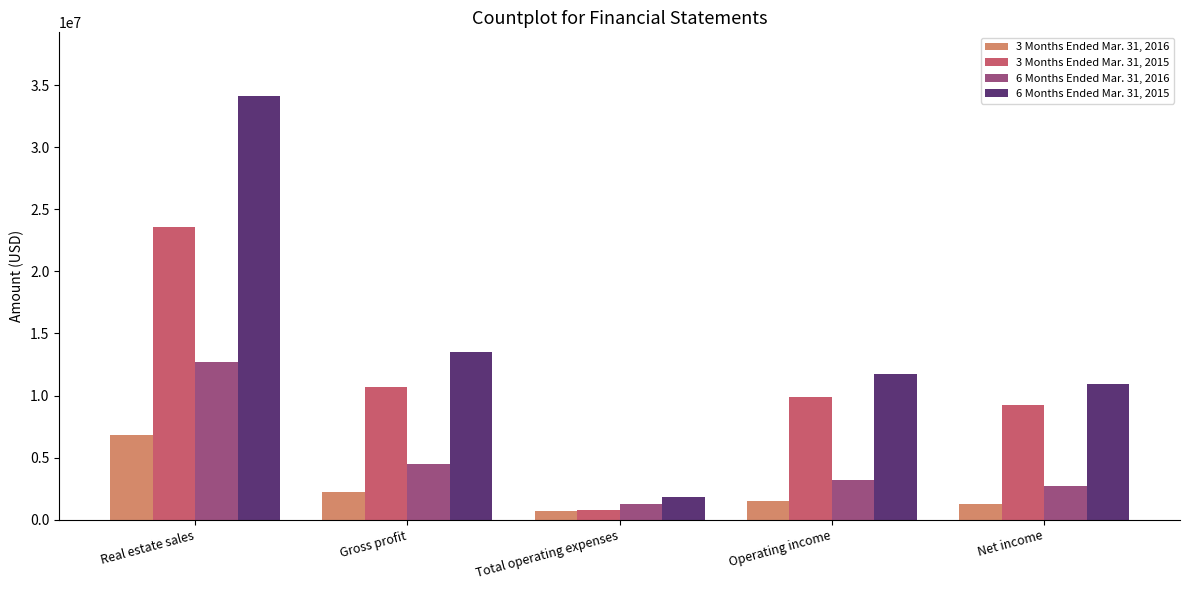

How many values in the 3 Months Ended Mar. 31, 2015 series are below 9850439?

2